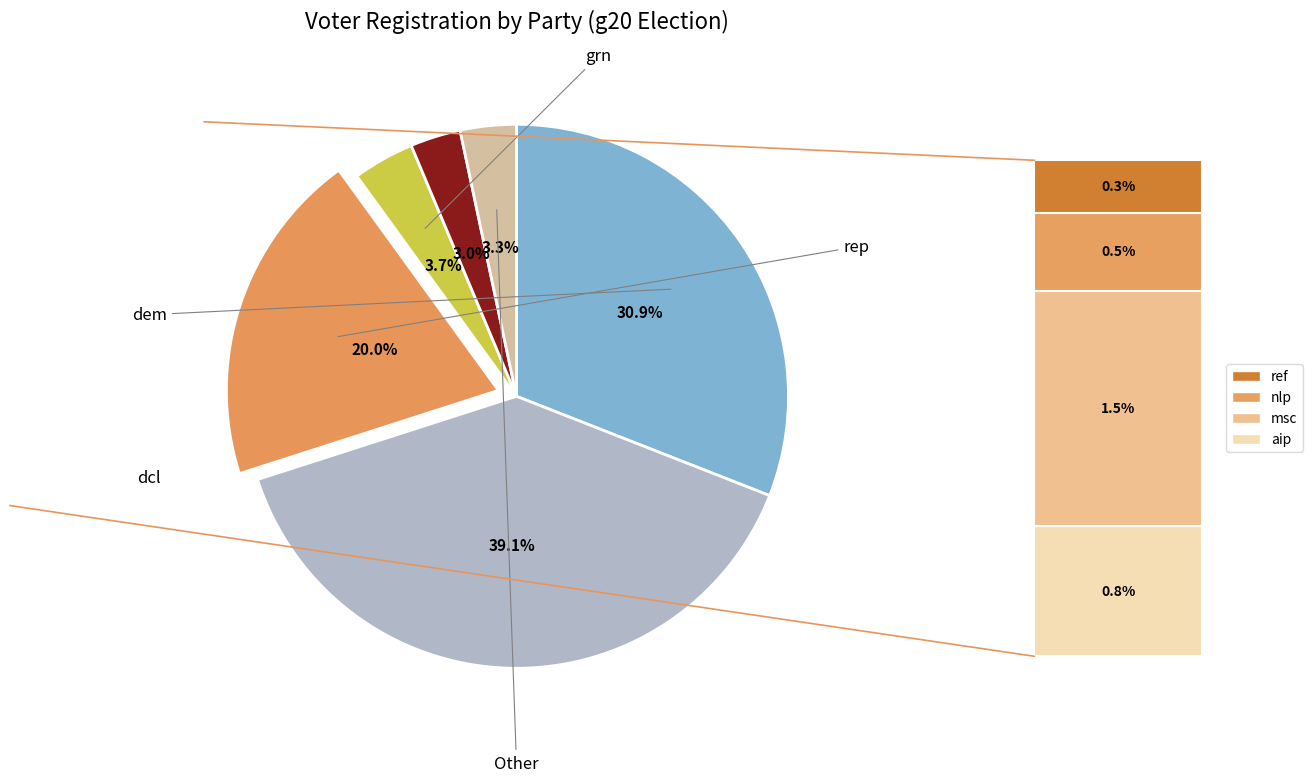

Is there any slice that represents more than half of the pie?

No